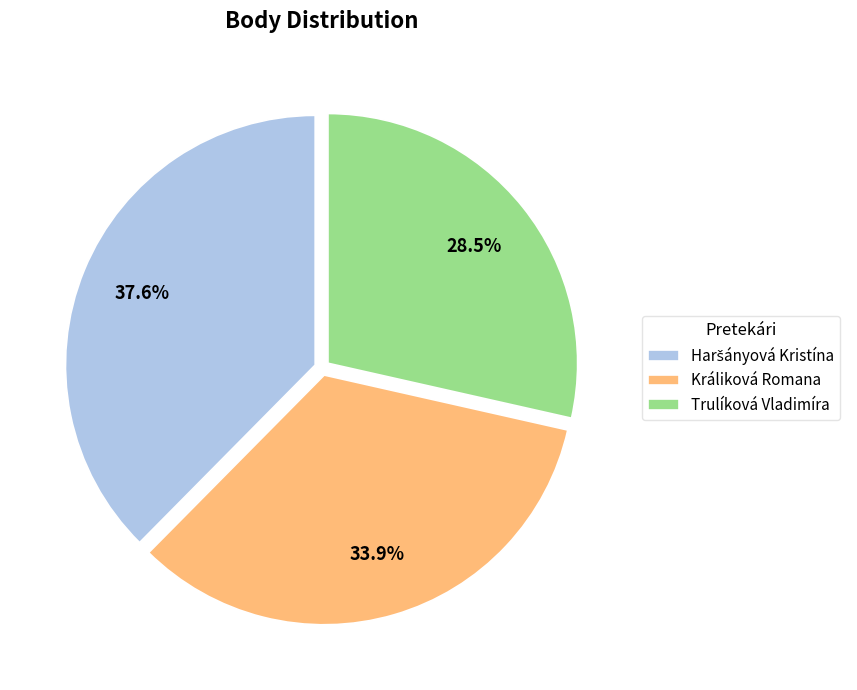

Which category has the smallest portion of the pie?

Trulíková Vladimíra